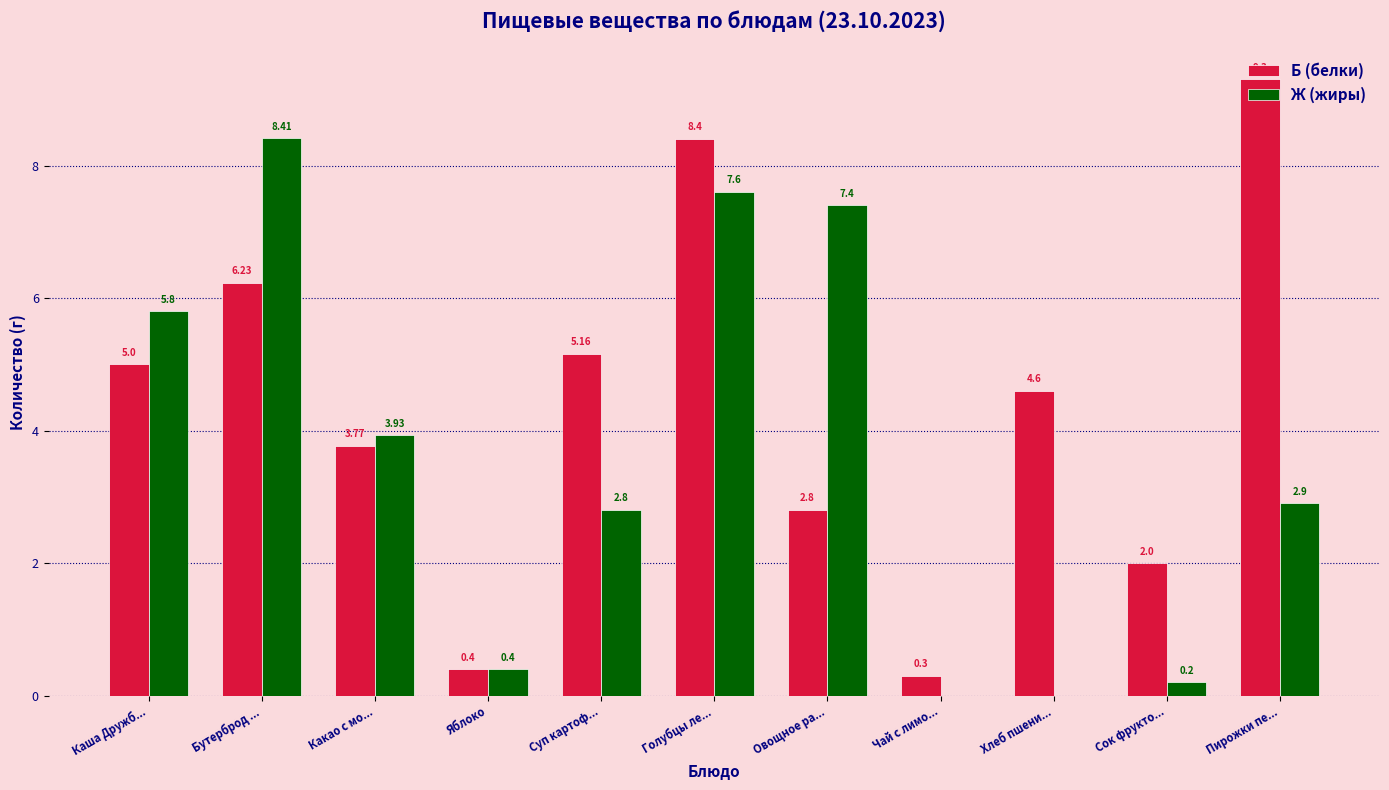

What is the sum of all Б (белки) values?

48.0